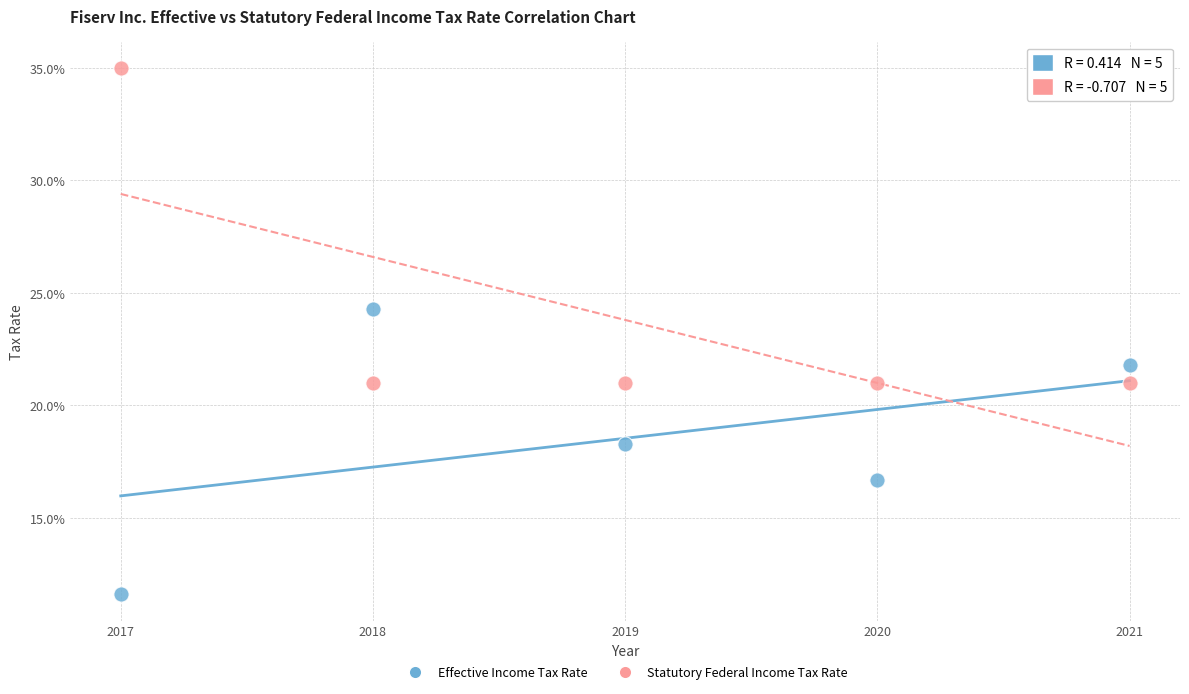

Which series reaches the maximum Y coordinate?

Statutory Federal Income Tax Rate